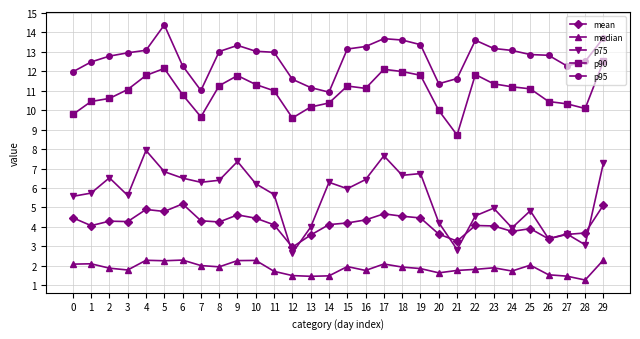

List the series in order of their peak value, lowest first.

median, mean, p75, p90, p95